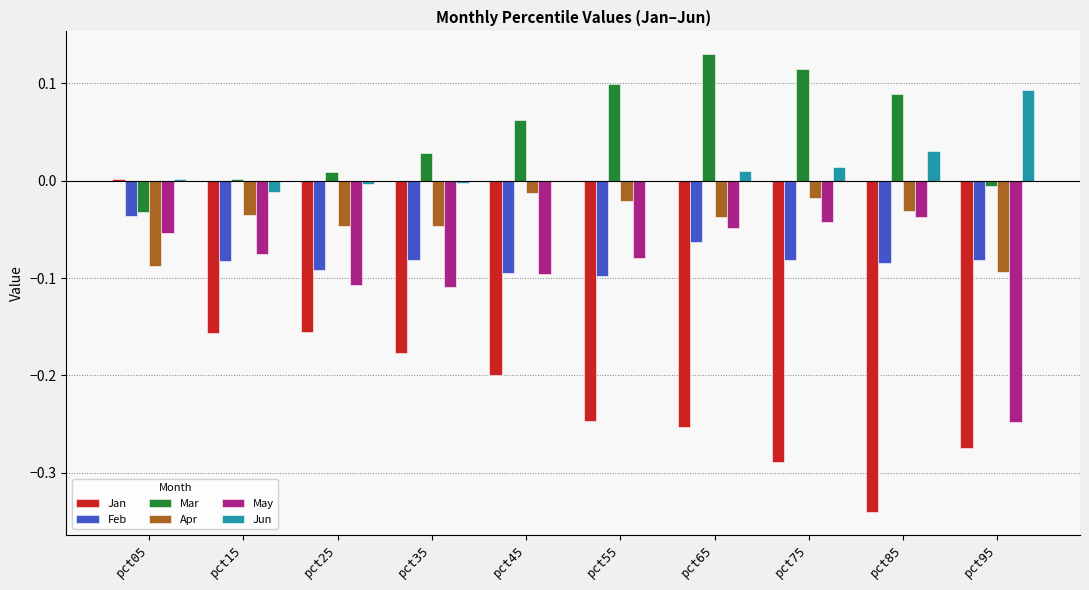

The value of Jun at pct25 is -0.0. True or false?

True